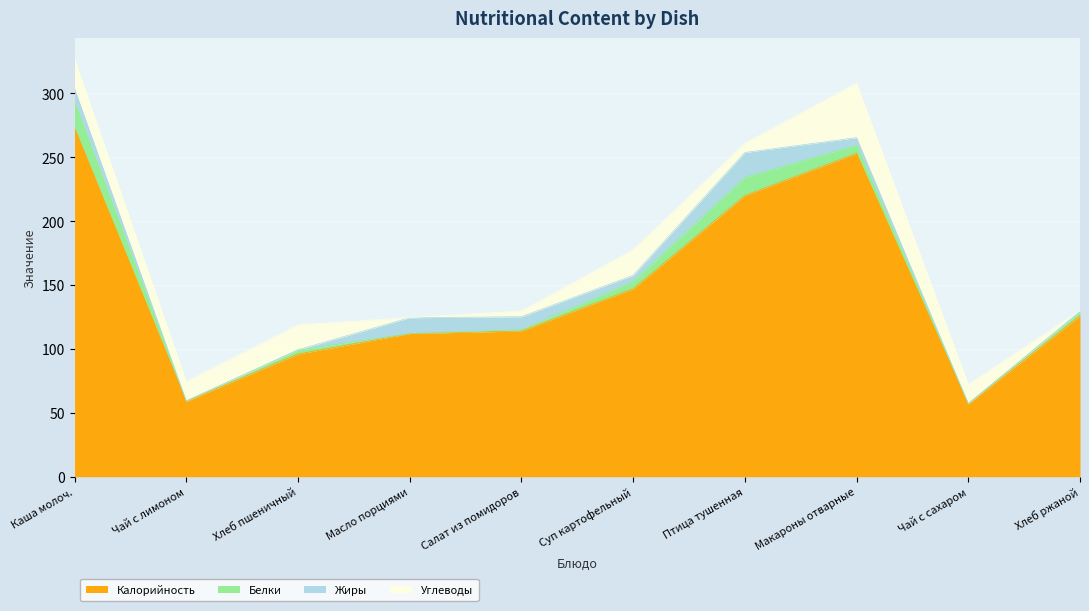

What value does the Жиры series have at Хлеб пшеничный?

0.3